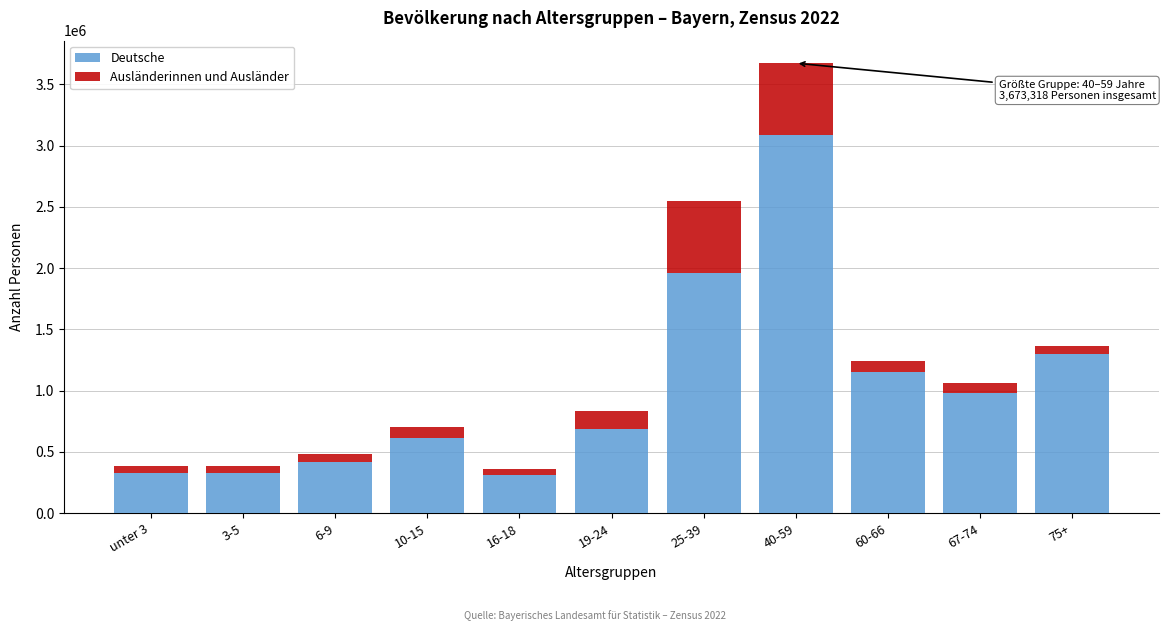

What is the sum of all Deutsche values?

11178158